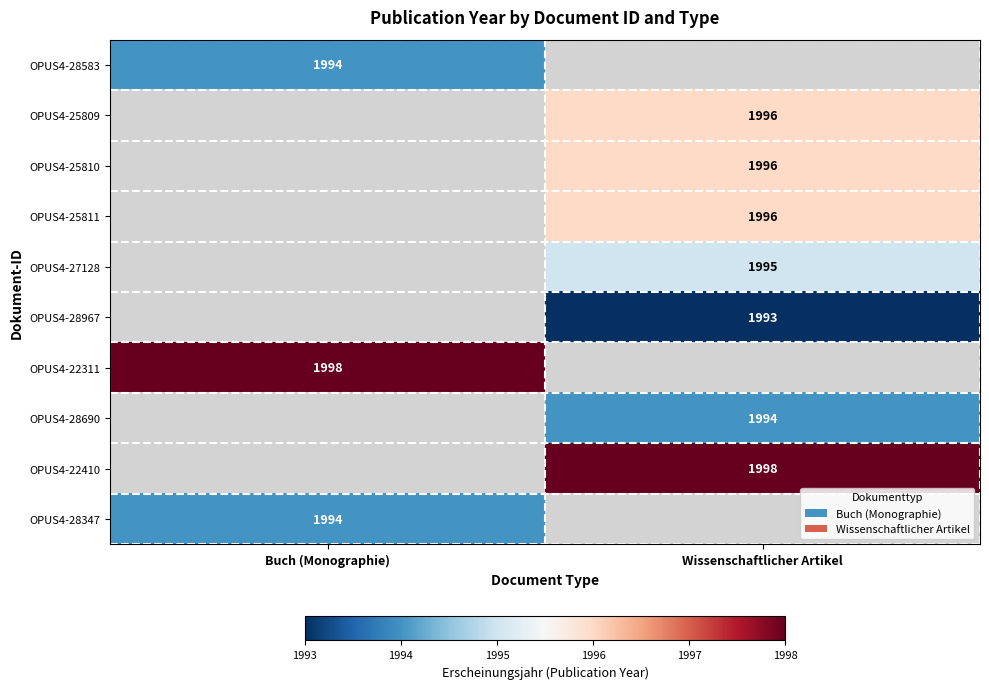

Is the value of OPUS4-25809 at Wissenschaftlicher Artikel greater than the value of OPUS4-28967 at Wissenschaftlicher Artikel?

Yes